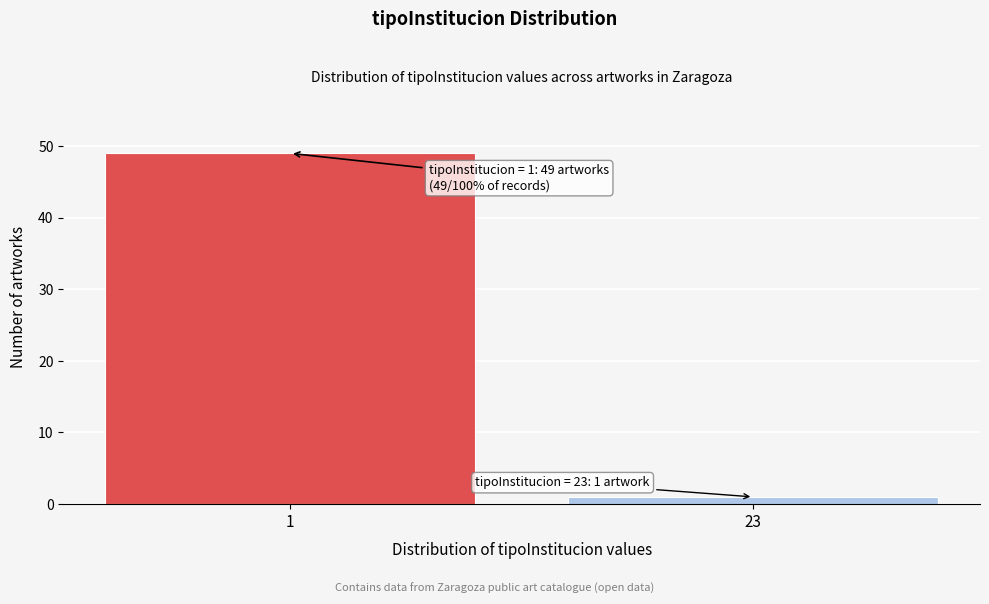

Reading right to left, list all the values displayed in this chart.

1	49